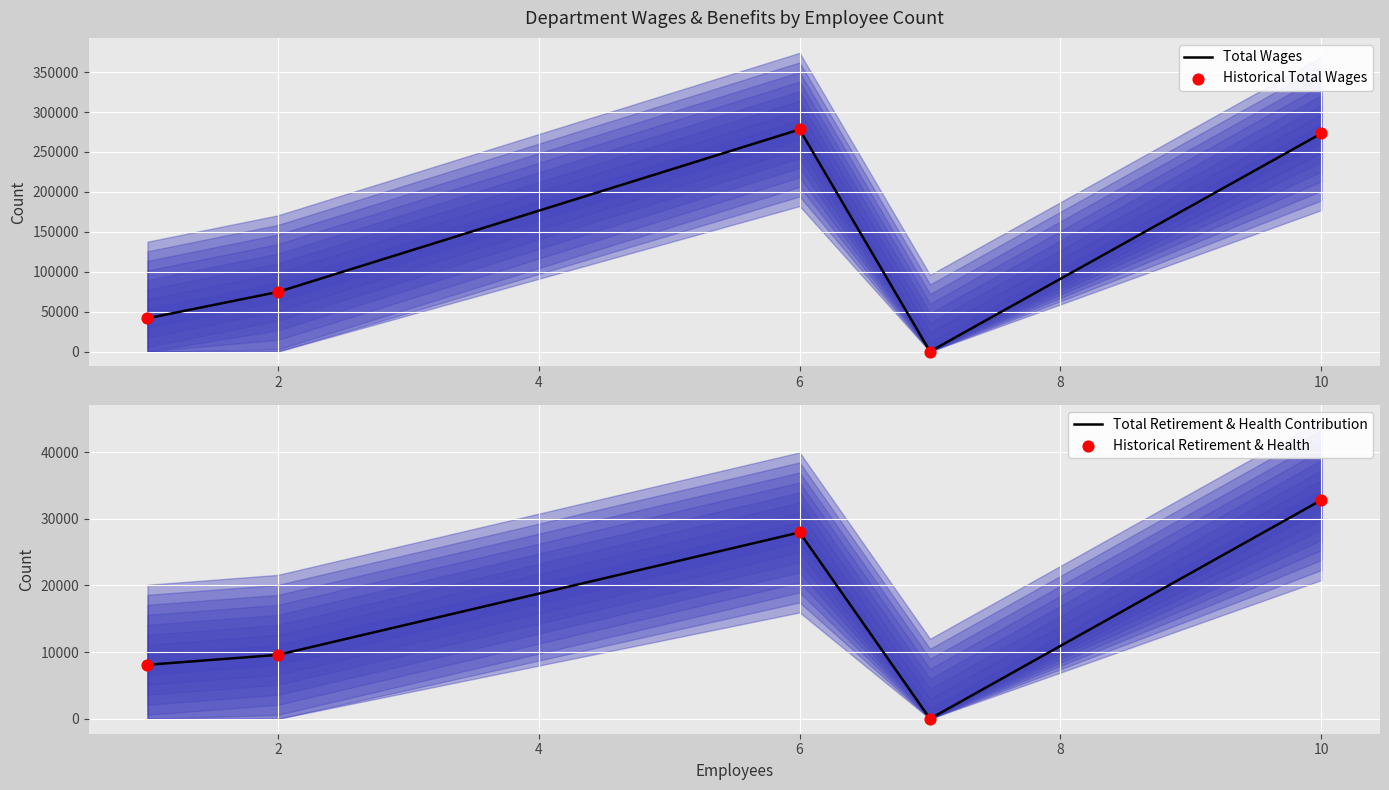

Which series has the widest spread of Y values?

Total Wages